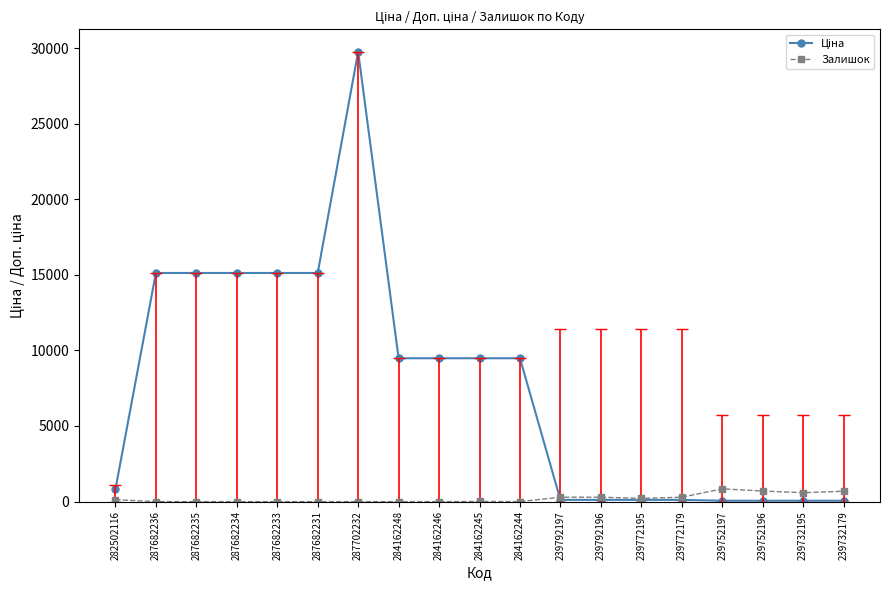

Is this an area chart (filled region under the line)?

No